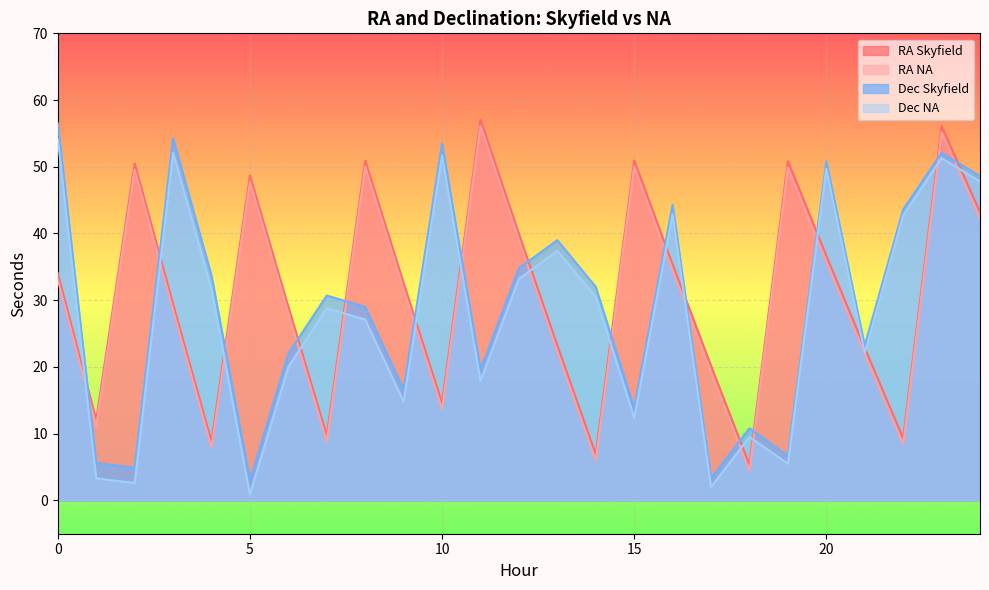

Count the number of data series in this chart.

4